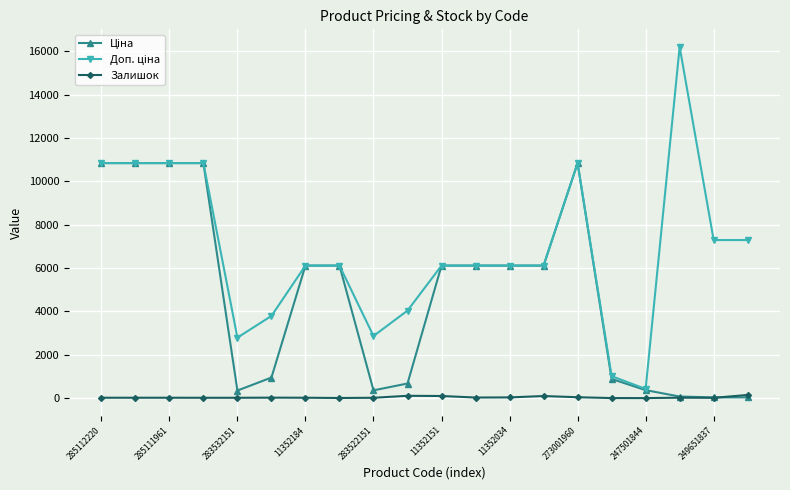

What is the maximum value shown in the chart?

16200.0